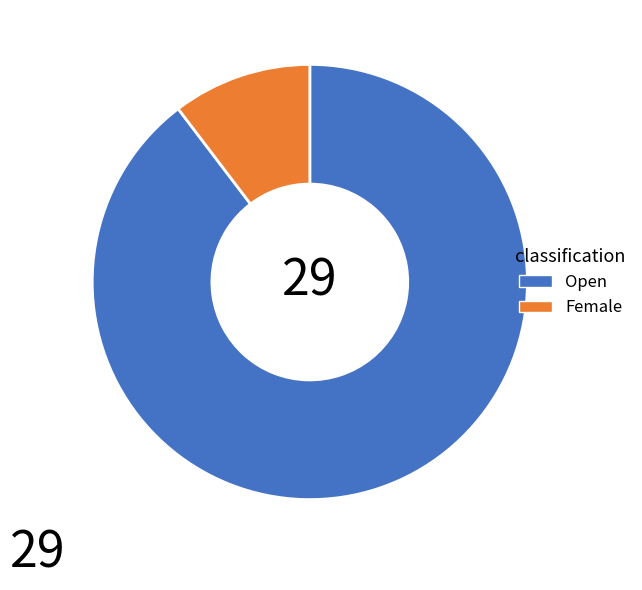

Combined, do Open and Female account for over 50%?

Yes